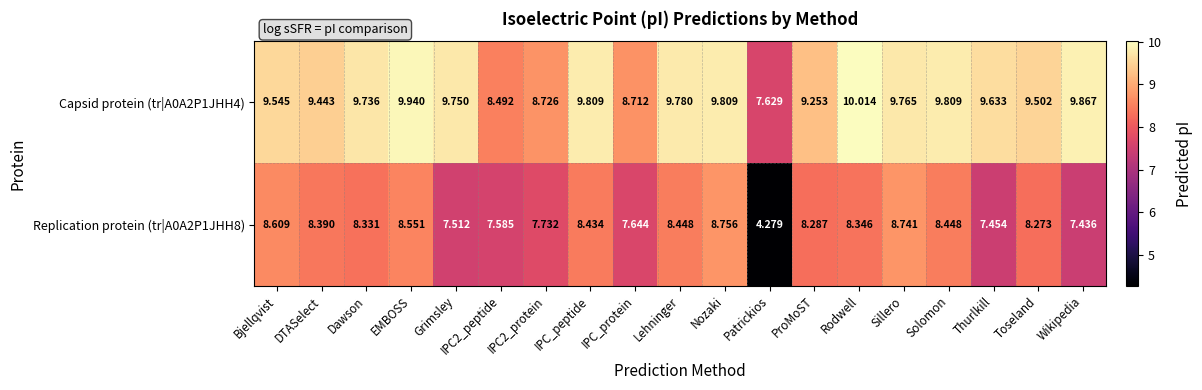

Rank the series at Patrickios from lowest to highest value.

Replication protein (tr|A0A2P1JHH8), Capsid protein (tr|A0A2P1JHH4)